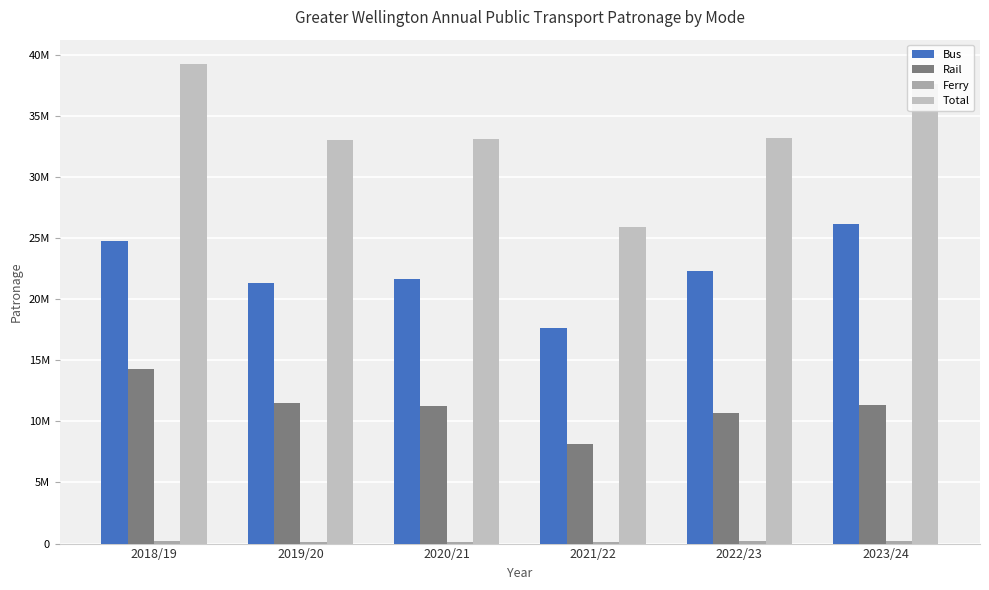

Are the bars horizontal?

No